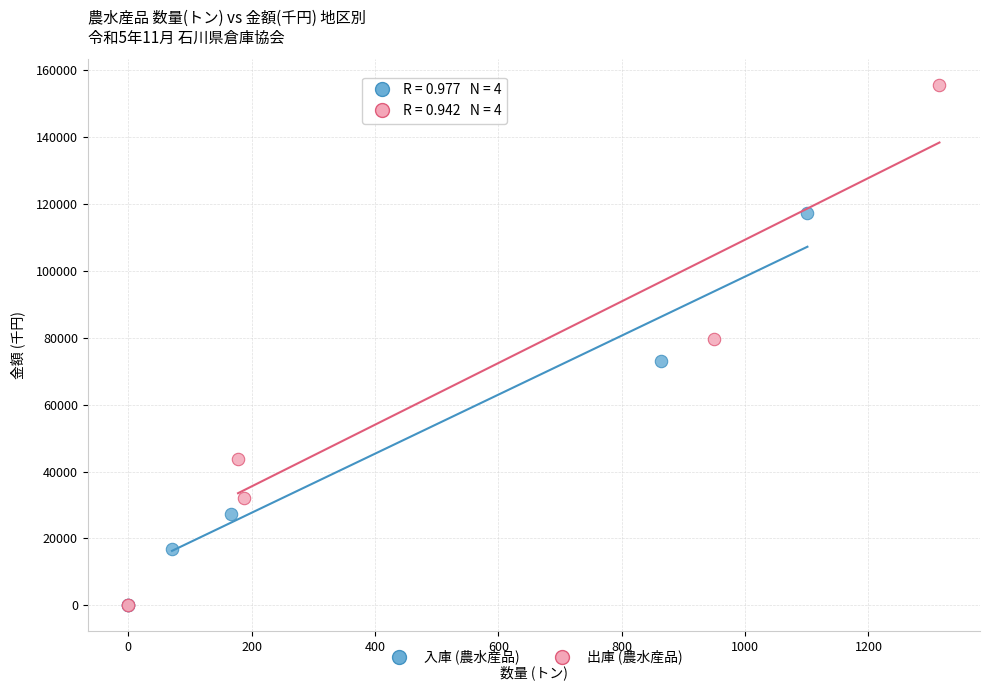

What are all the series names shown in the legend?

入庫 (農水産品), 出庫 (農水産品)